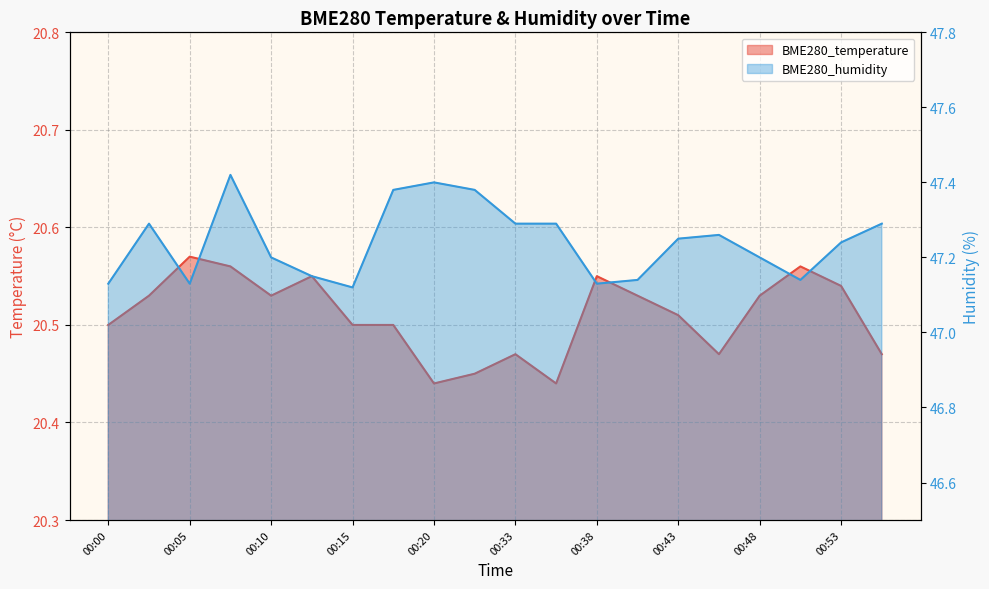

Count the BME280_temperature values in the range 20 to 21.

20